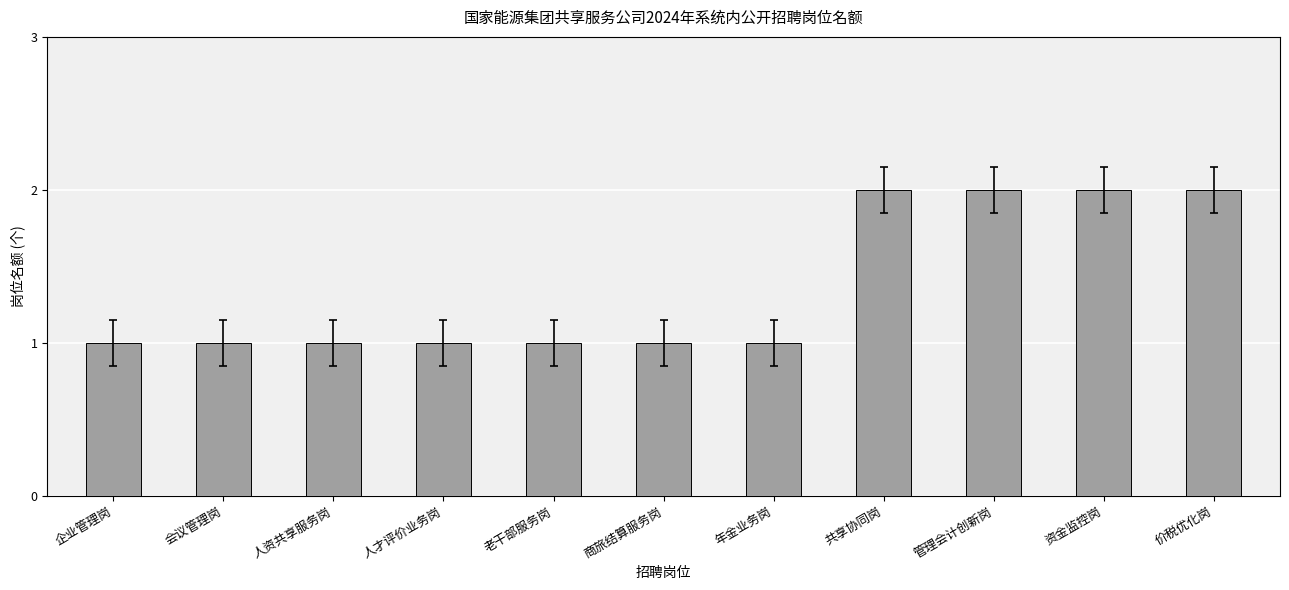

Which has a higher value, 管理会计创新岗 or 商旅结算服务岗?

管理会计创新岗